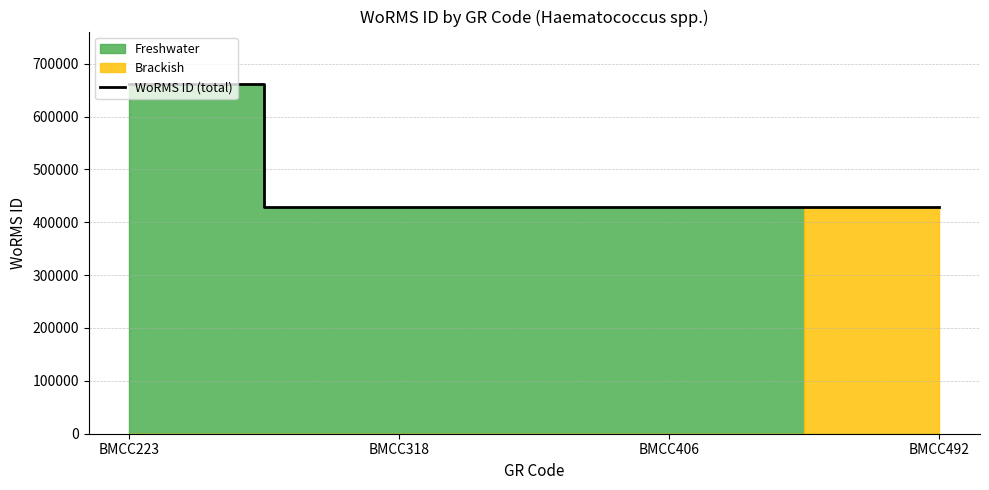

List the labels in order of value, largest first.

BMCC223, BMCC318, BMCC406, BMCC492